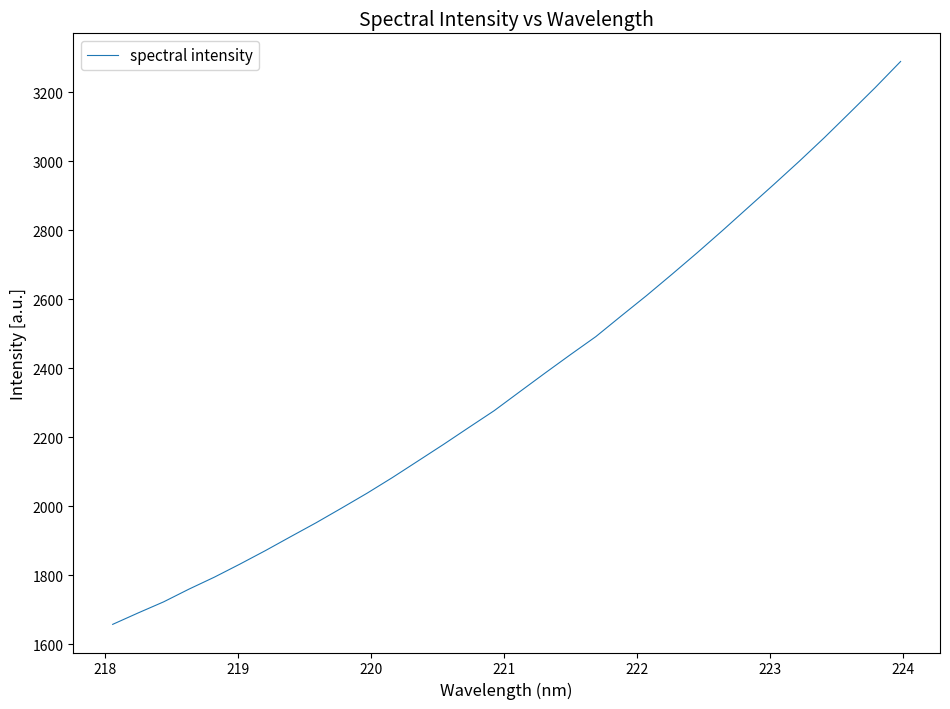

Does the chart have visible grid lines?

No